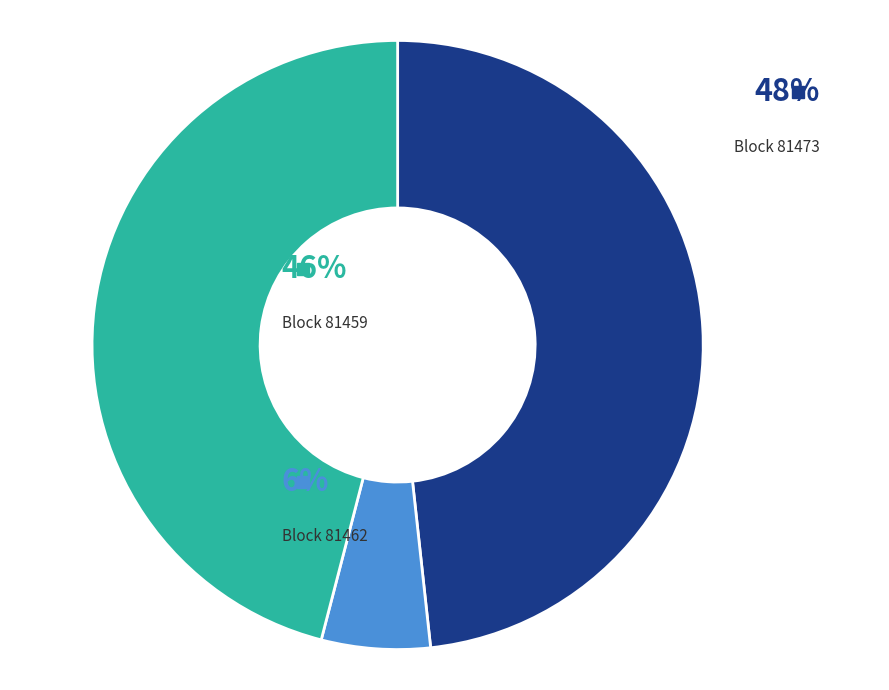

How many slices are in this pie chart?

3